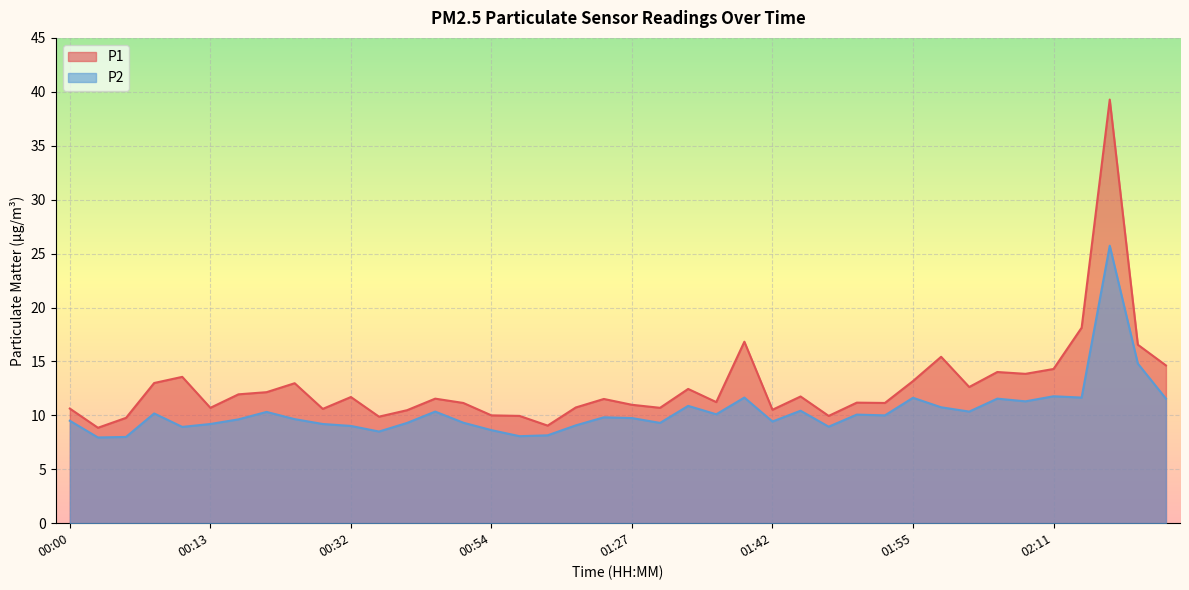

What are all the series names shown in the legend?

P1, P2